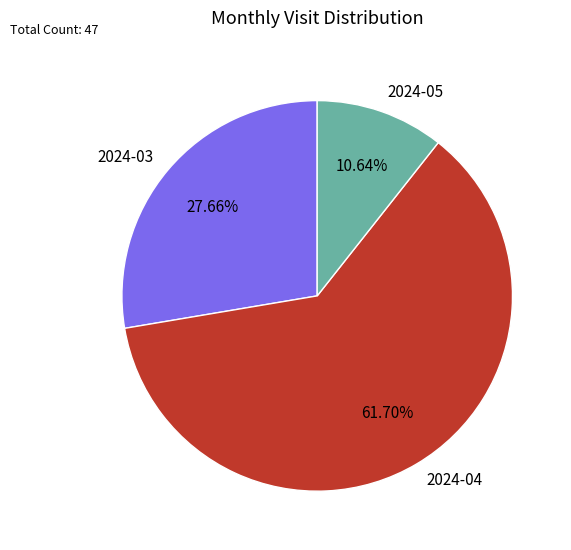

How much of the chart is everything except 2024-03?

72.3%